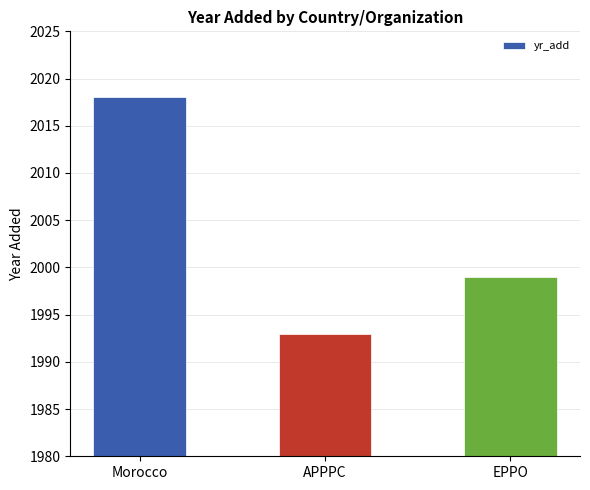

Where is the data nearest to the value 2005?

EPPO